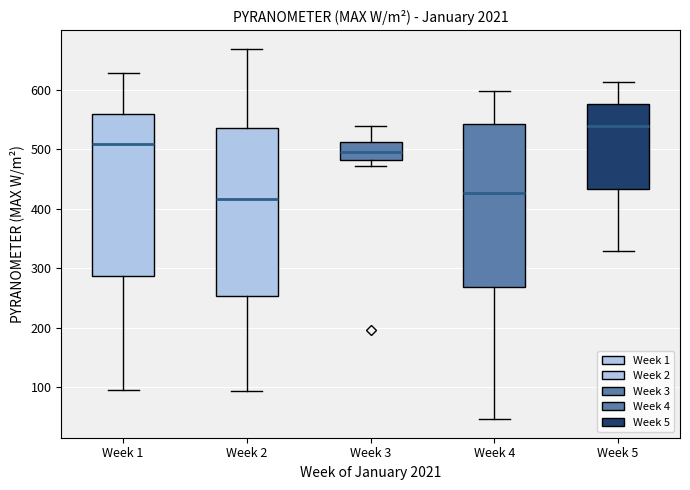

Where is the upper edge of the box for Week 4 on the y-axis? The values are not printed on the chart, so give them approximately, as read against the axis.

540